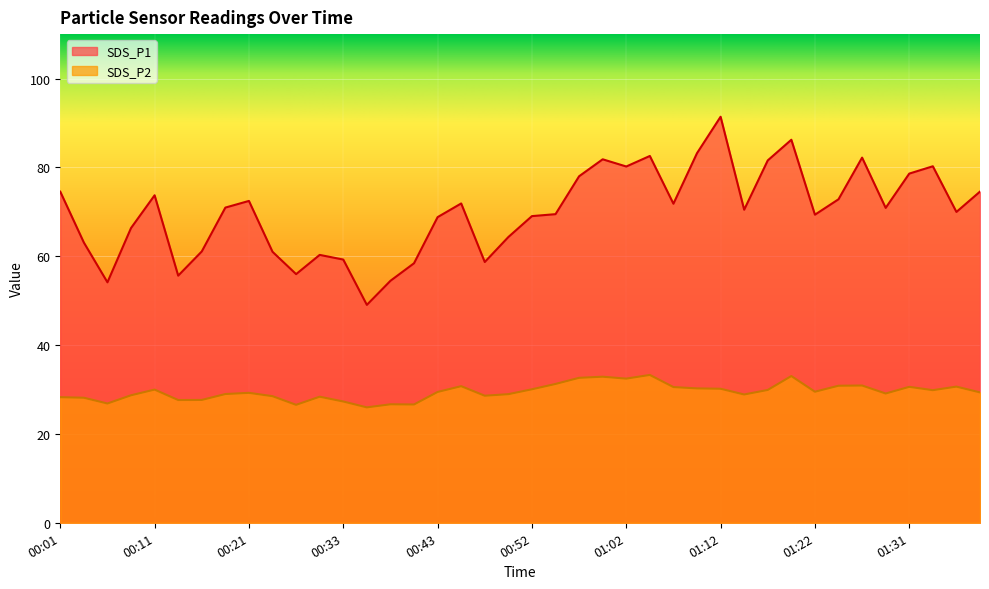

Which series changed the most between 00:06 and 01:09?

SDS_P1